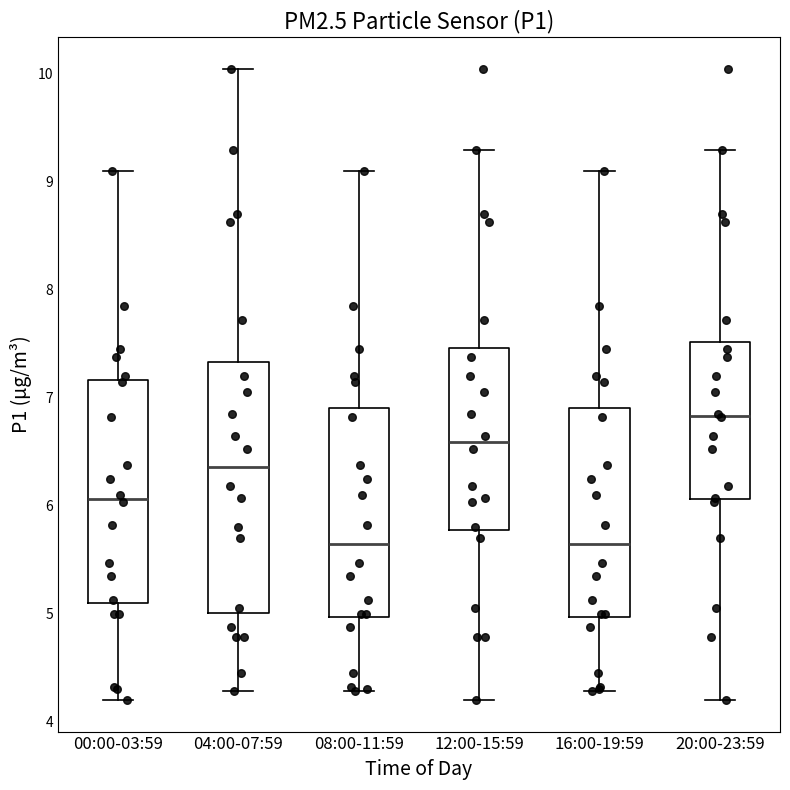

Comparing the boxes themselves (not the whiskers), which one is the tallest?

04:00-07:59